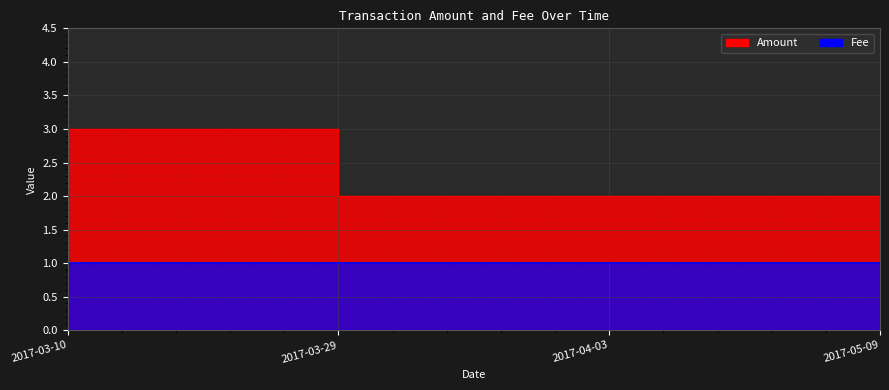

At which label is Fee closest to 1?

2017-03-10